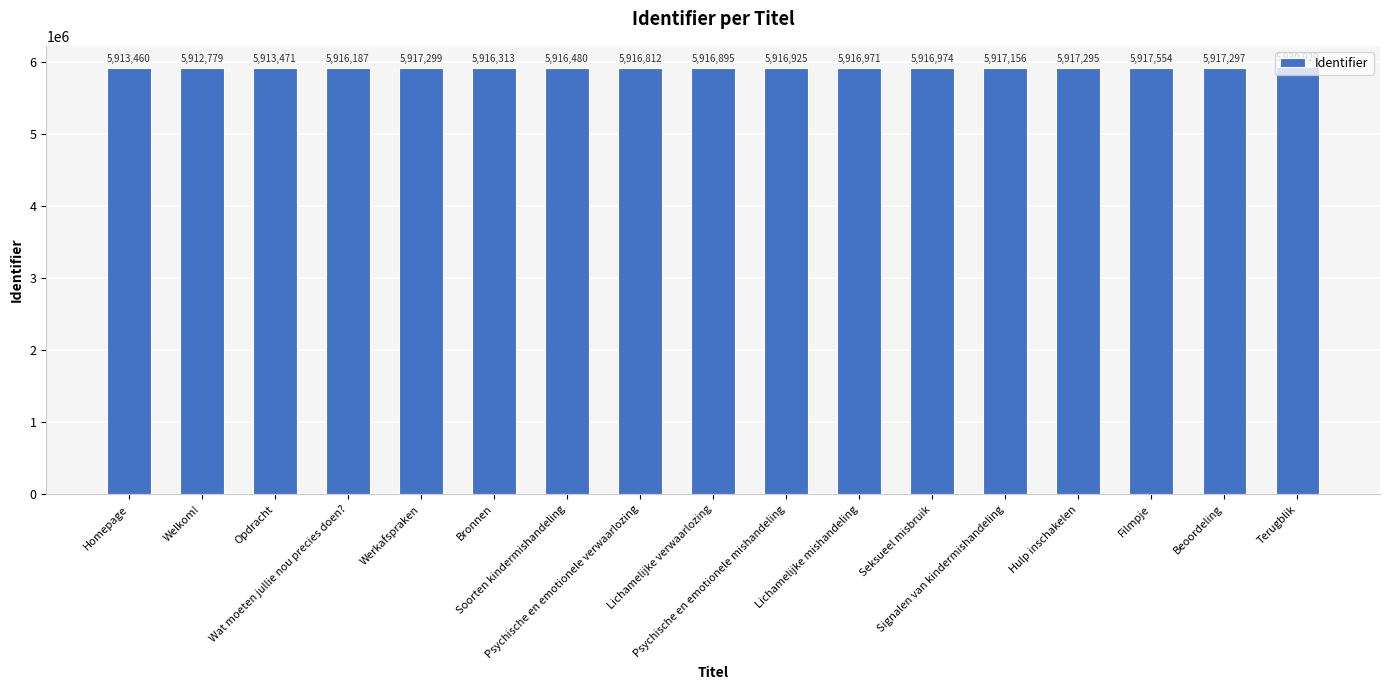

Reading right to left, extract all data points from this chart.

5930929	5917297	5917554	5917295	5917156	5916974	5916971	5916925	5916895	5916812	5916480	5916313	5917299	5916187	5913471	5912779	5913460